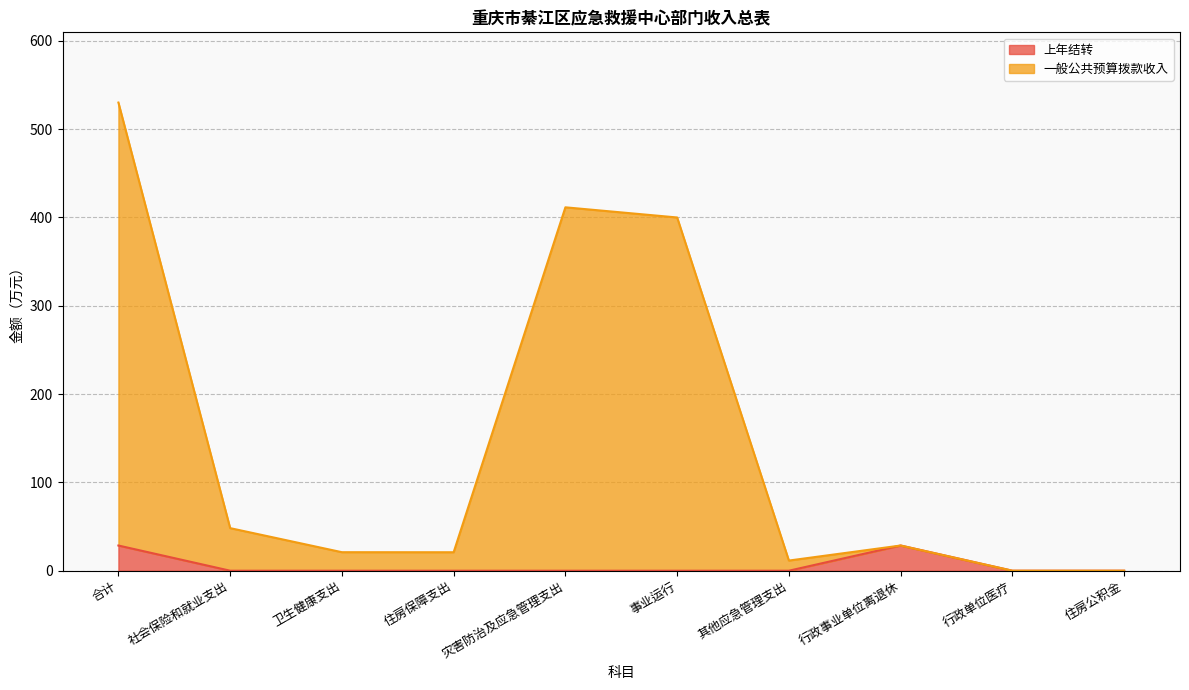

What are all the series names shown in the legend?

上年结转, 一般公共预算拨款收入